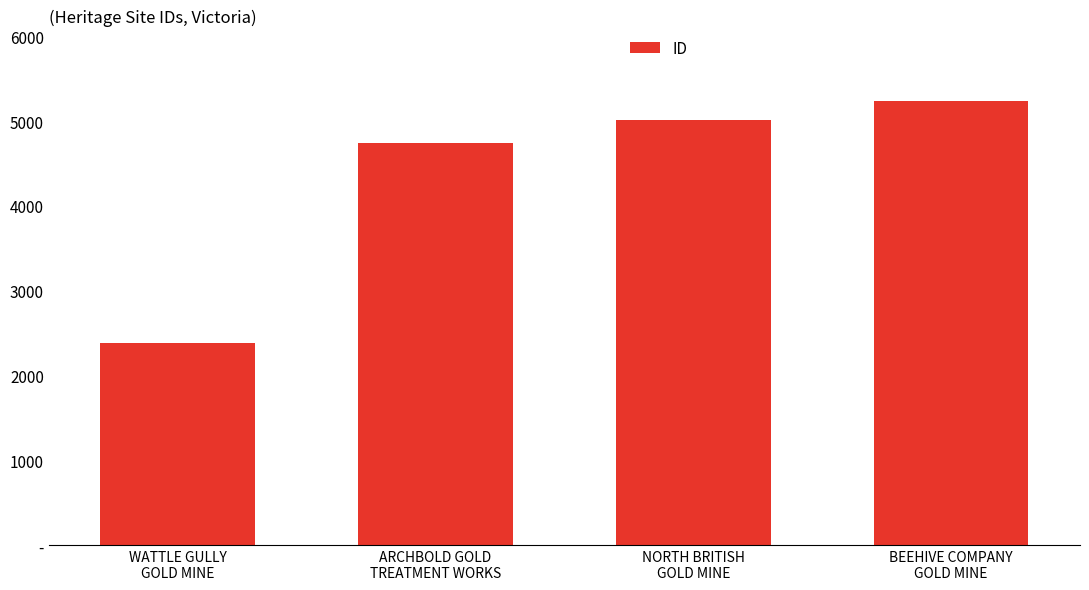

Are the bars horizontal?

No